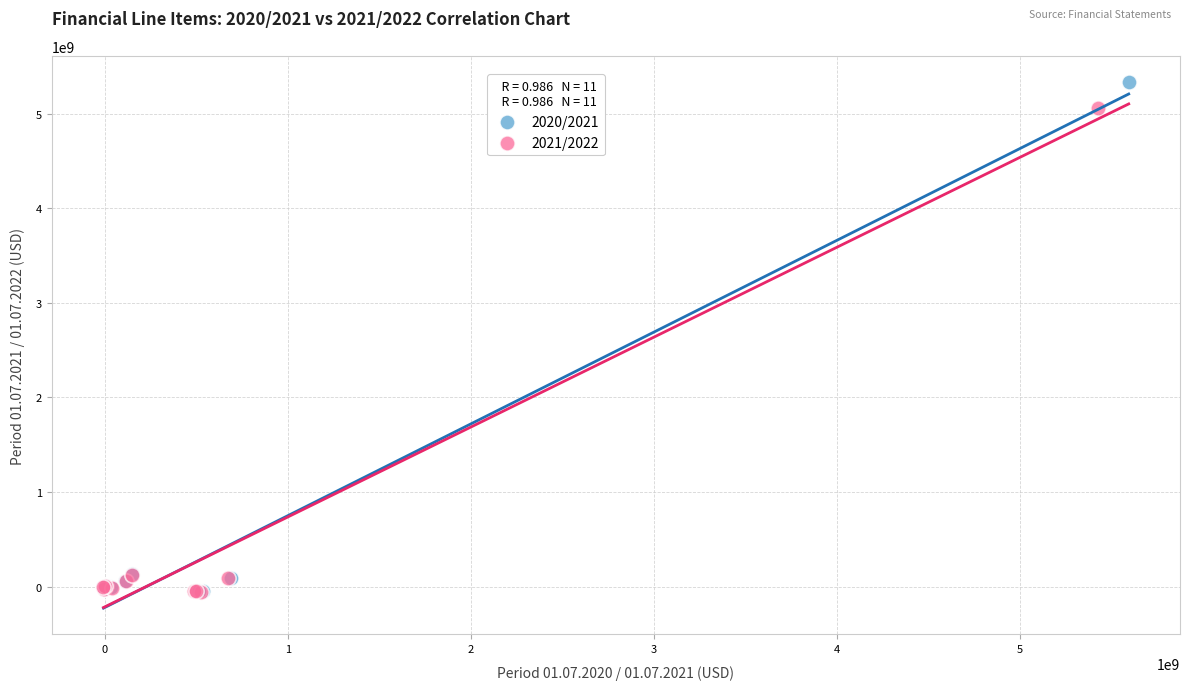

Which series reaches the maximum Y coordinate?

2020/2021